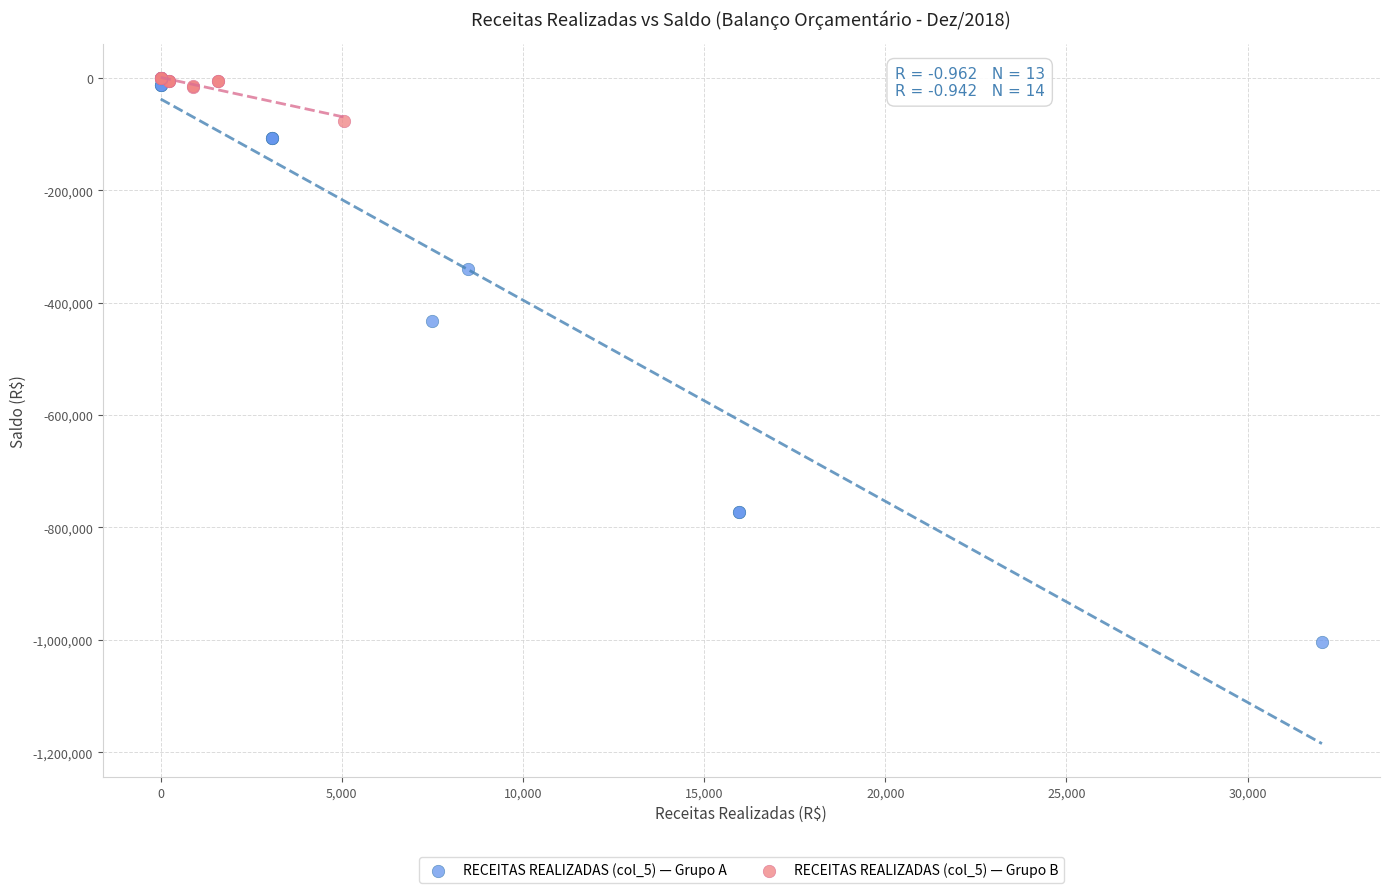

Which series has the widest spread of Y values?

RECEITAS REALIZADAS (col_5) — Grupo A